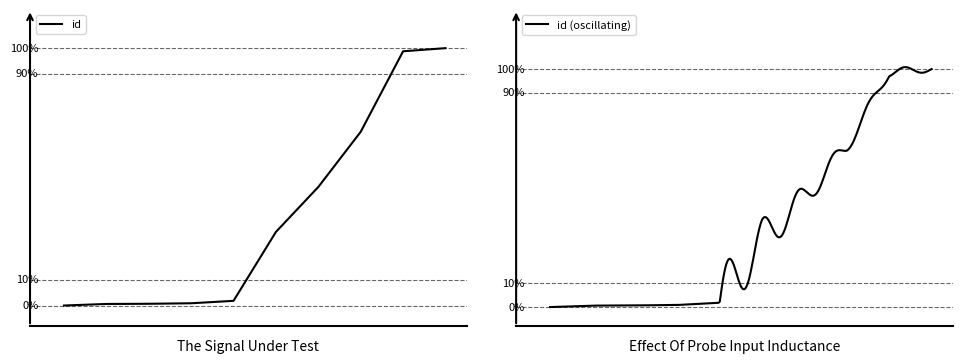

The value at 5501 is 28.6. True or false?

True